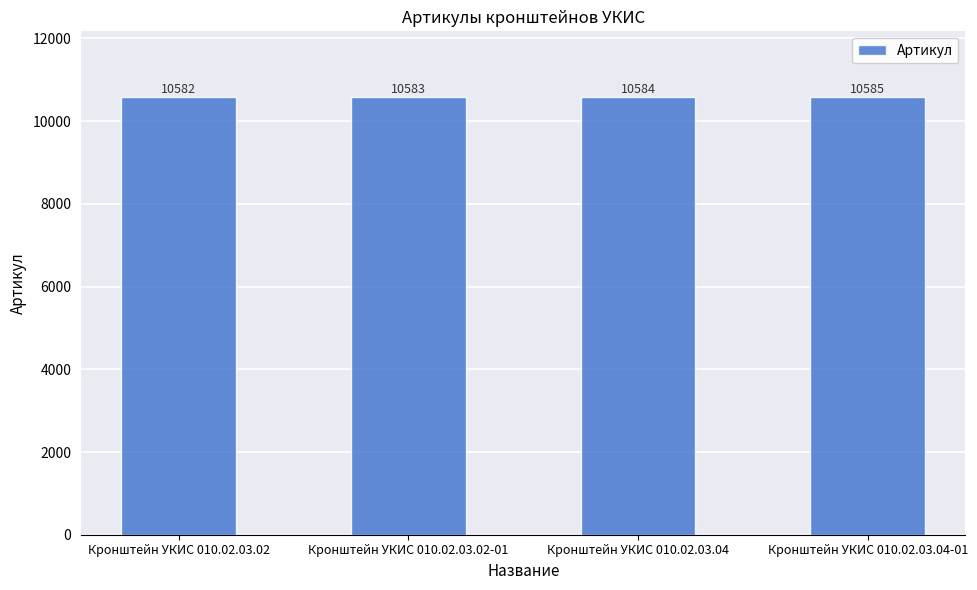

What is the maximum value shown in the chart?

10585